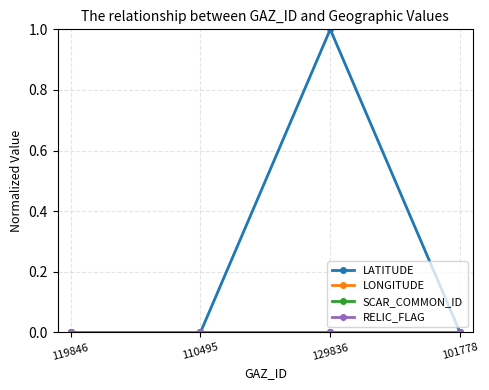

True or false: LONGITUDE and RELIC_FLAG intersect in this chart.

False